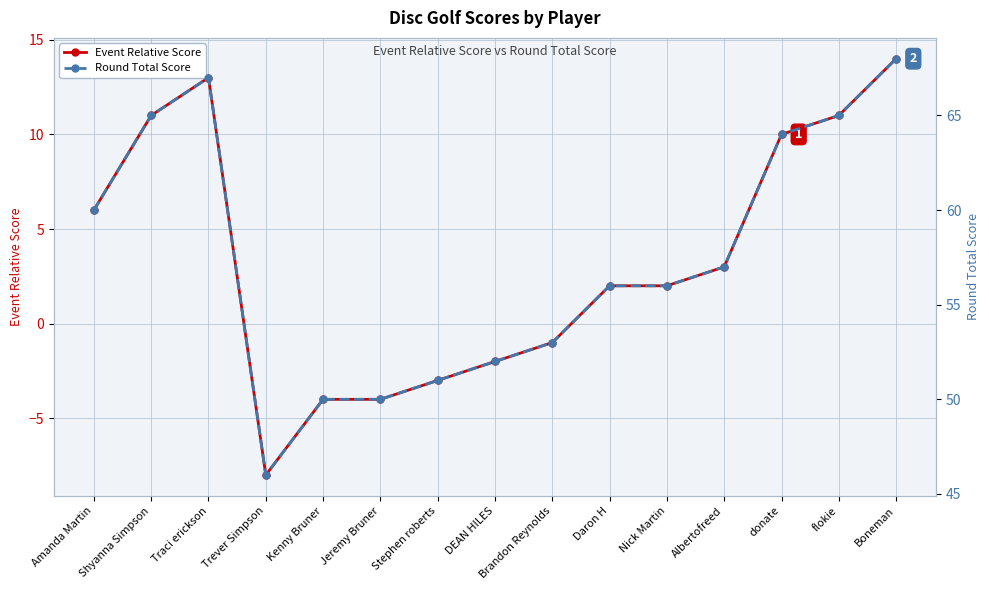

What is the difference between the Event Relative Score values at Nick Martin and Brandon Reynolds?

3